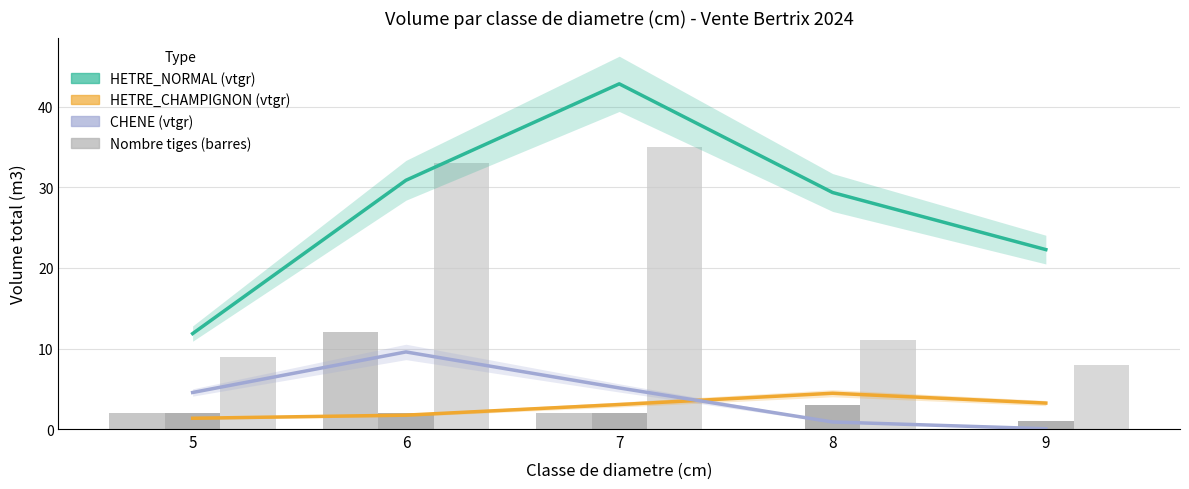

Reading left to right, transcribe all the data shown in this chart.

HETRE_NORMAL (vtgr): 11.9	30.9	42.9	29.4	22.3
HETRE_CHAMPIGNON (vtgr): 1.3	1.7	3.0	4.4	3.2
CHENE (vtgr): 4.5	9.6	5.1	0.9	0.0
Nombre CHENE: 2.0	12.0	2.0	0.0	0.0
Nombre HETRE_CHAMPIGNON: 2.0	2.0	2.0	3.0	1.0
Nombre HETRE_NORMAL: 9.0	33.0	35.0	11.0	8.0